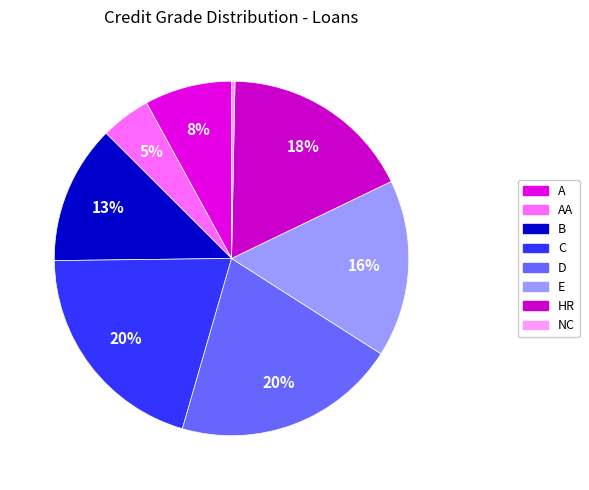

How many segments does this pie chart have?

8